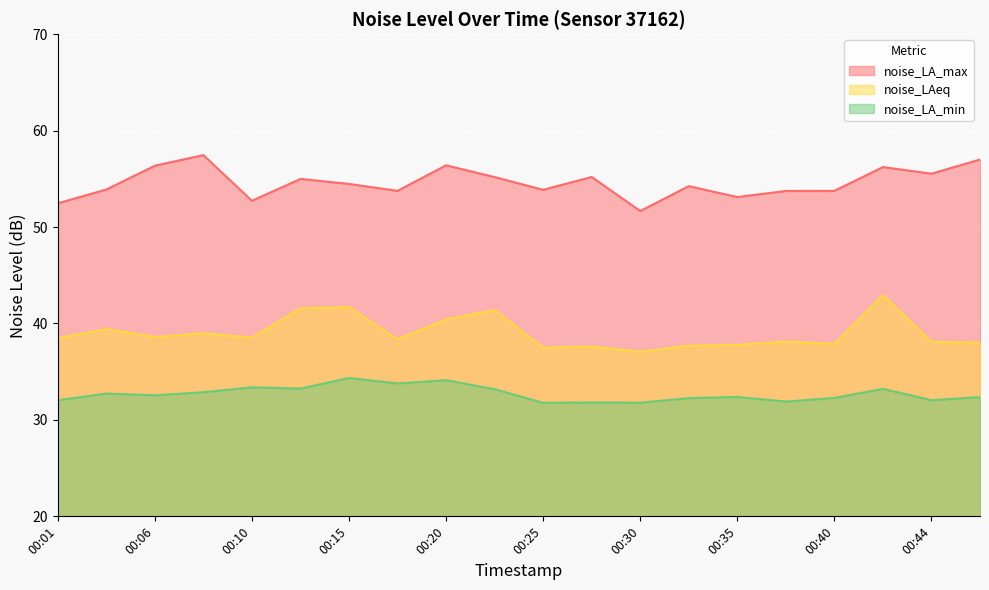

What is the approximate value of noise_LAeq at 00:06?

38.6